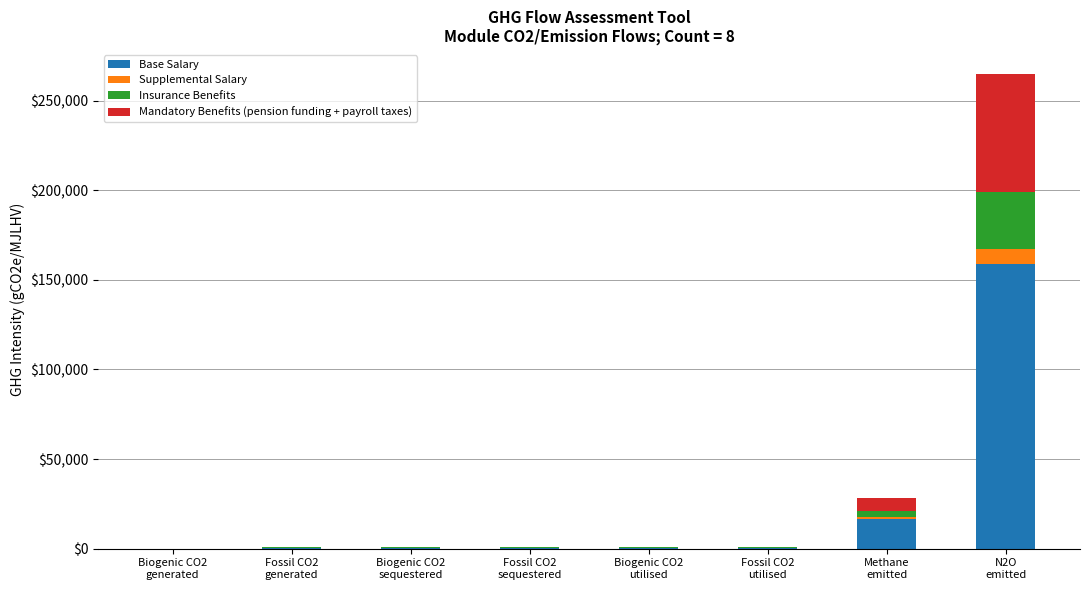

How many categories are shown in the chart?

8